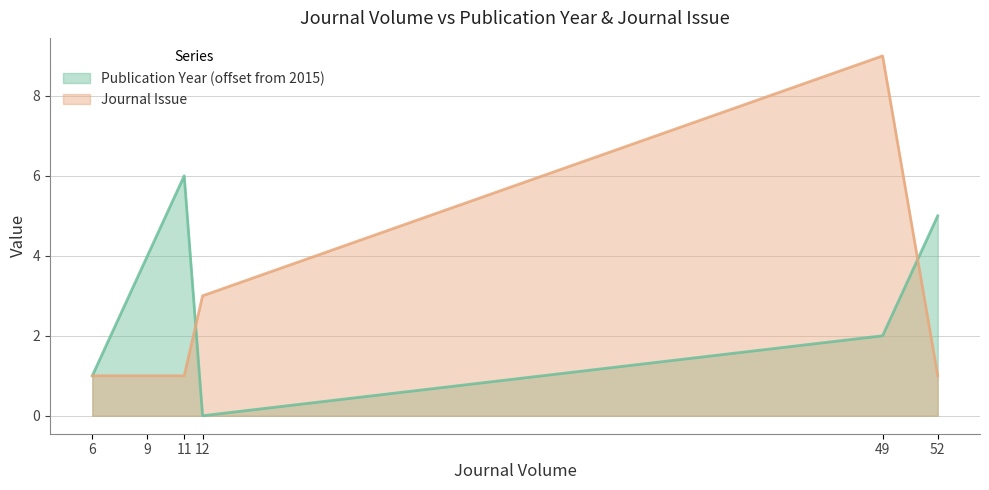

Rank the categories by Journal Issue value from highest to lowest.

49, 12, 6, 9, 11, 52